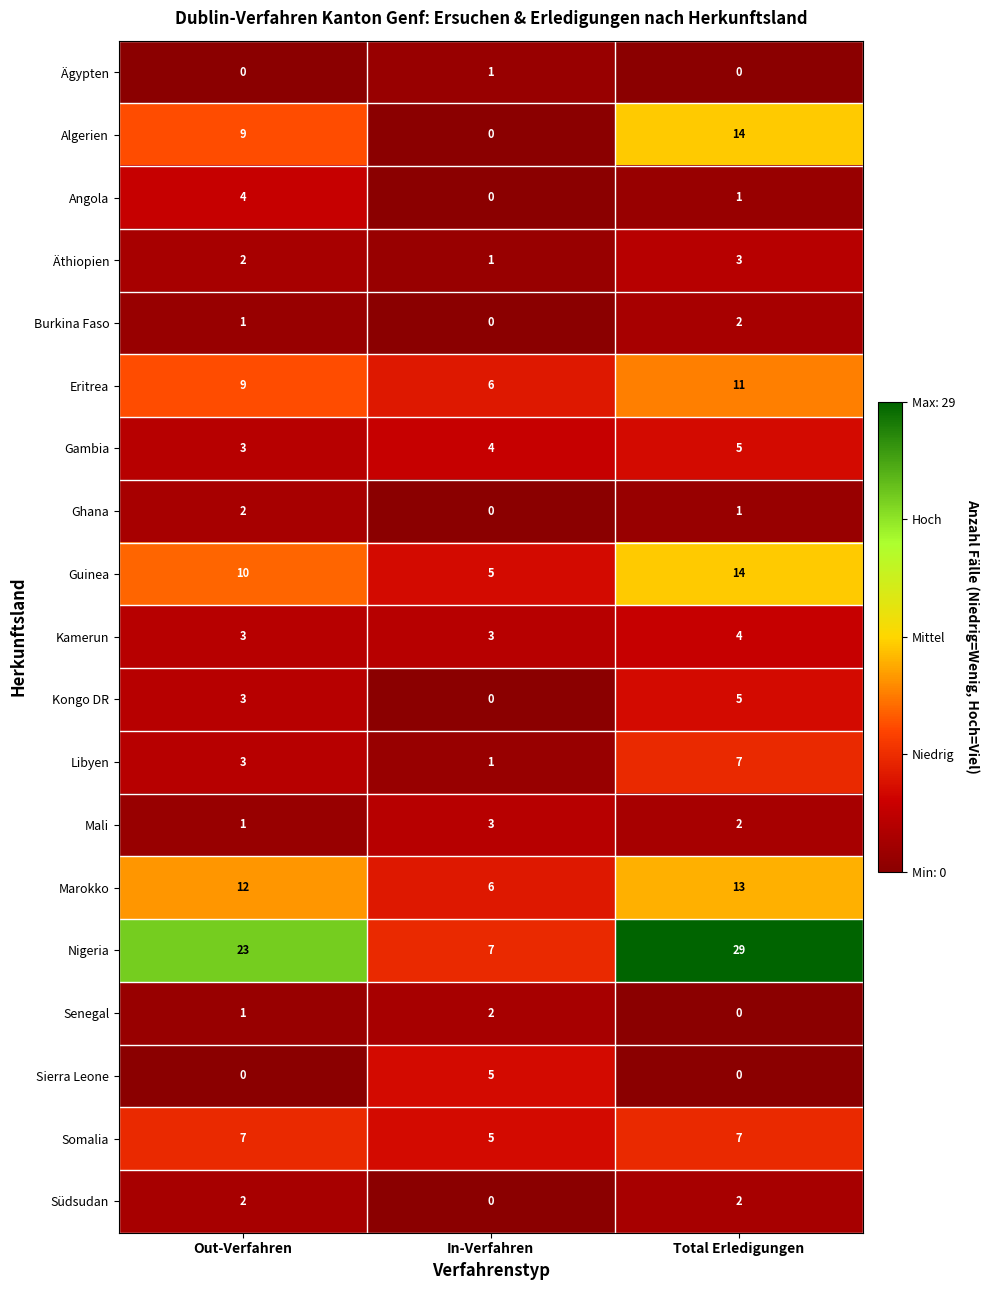

Is it true that Guinea equals 14 at Total Erledigungen?

True